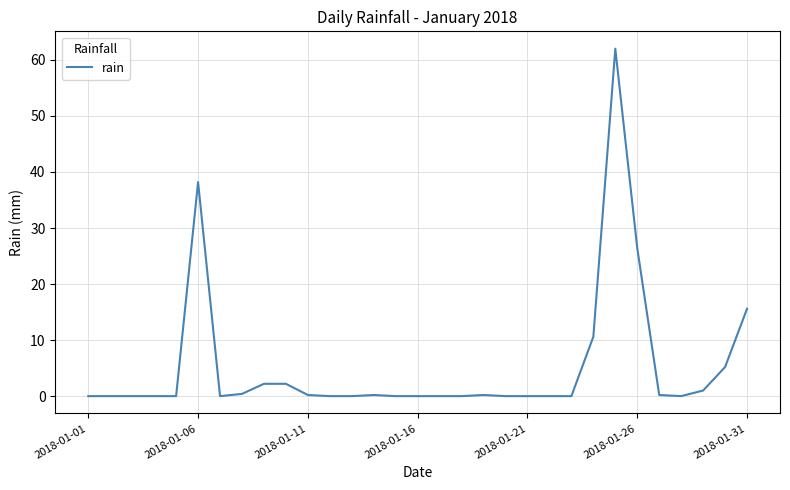

What is the difference between the maximum and minimum values?

62.0